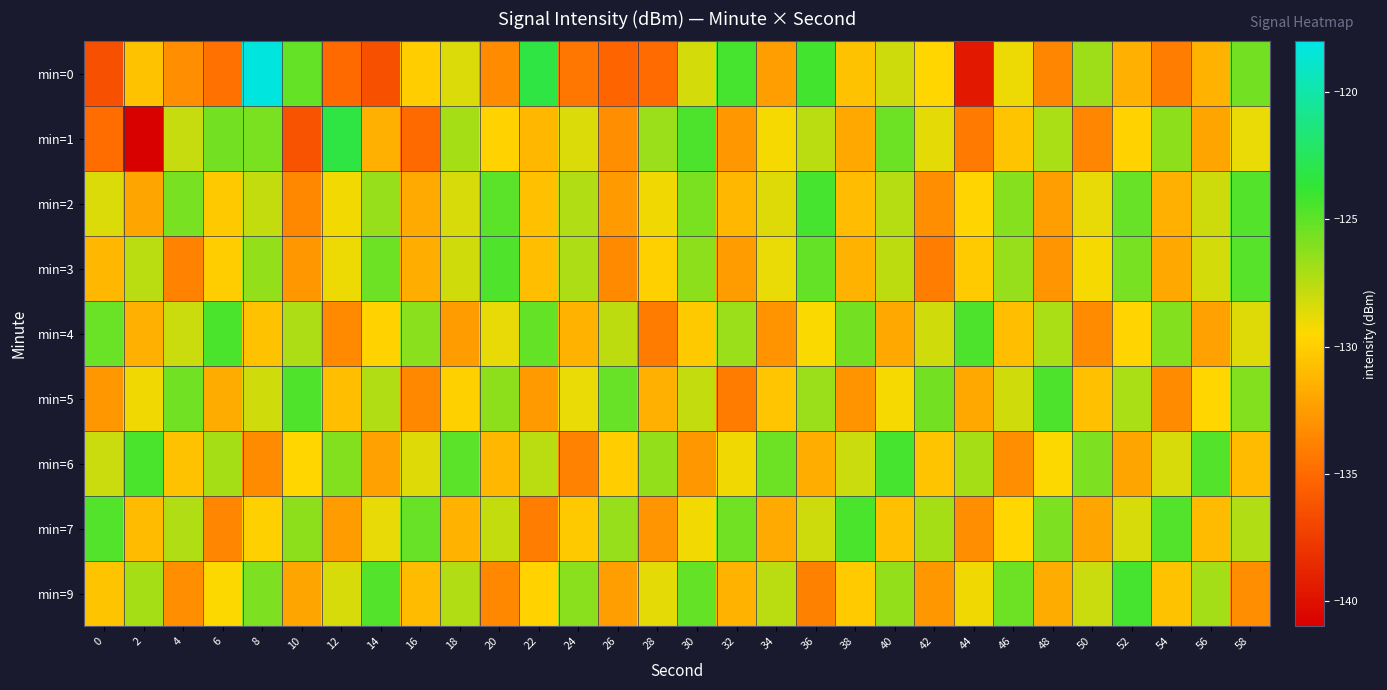

List the series in order of their peak value, lowest first.

min=3, min=5, min=4, min=7, min=2, min=6, min=9, min=1, min=0